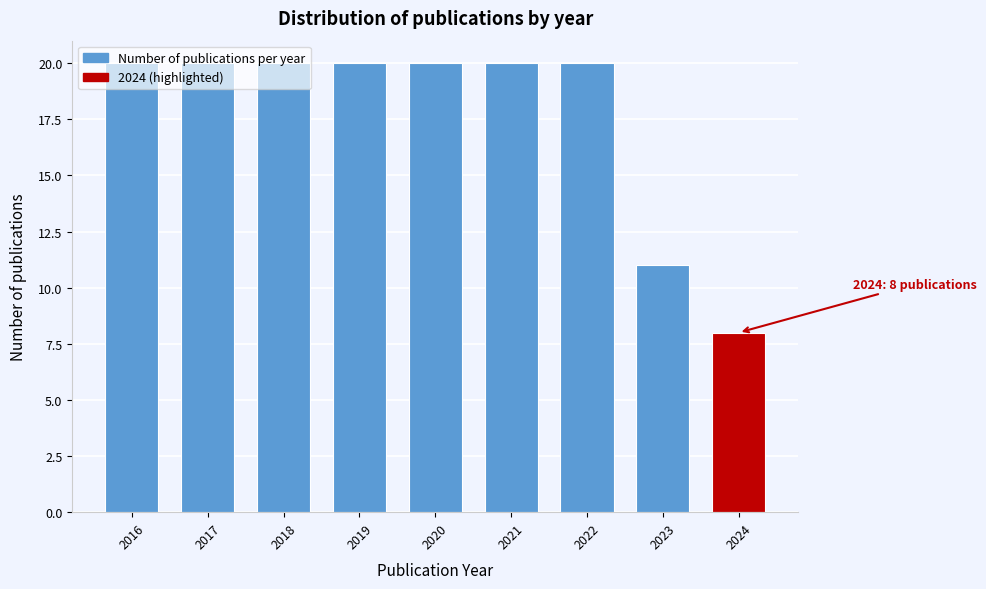

What is the value of the 2nd bar from the left?

20